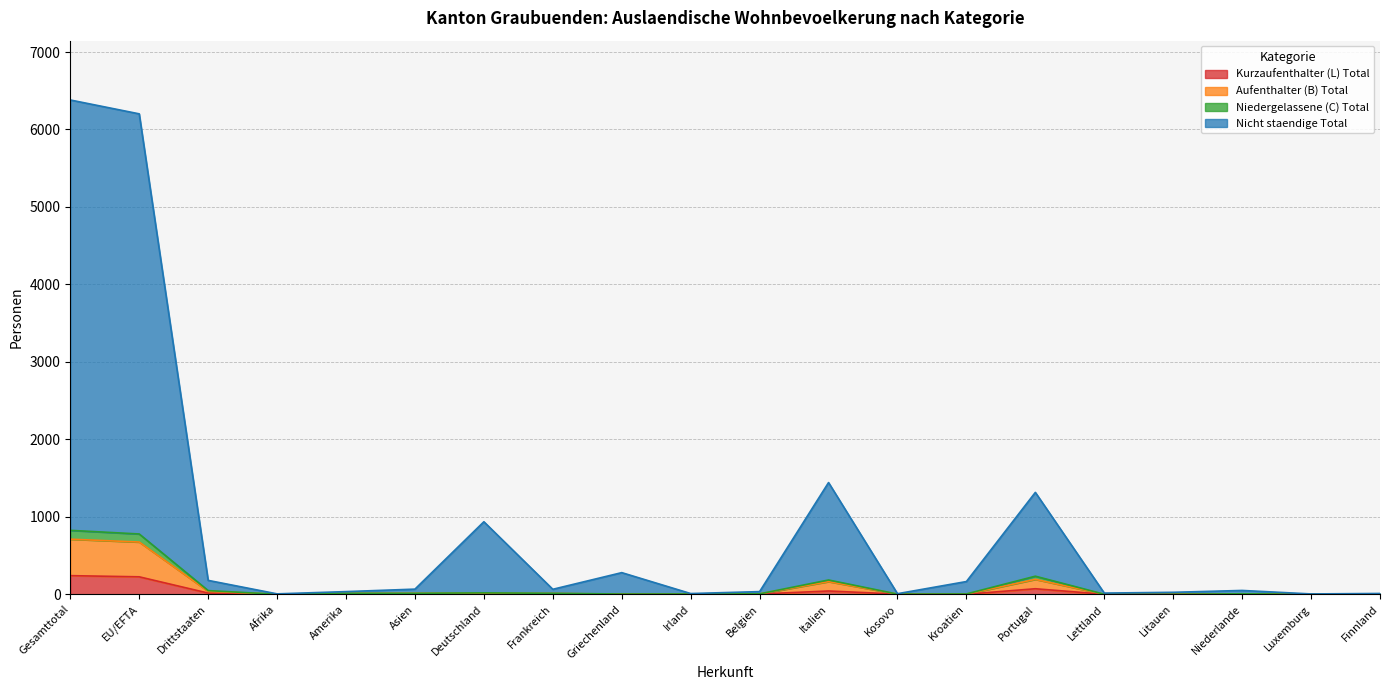

Does the chart display data point markers on the line(s)?

No